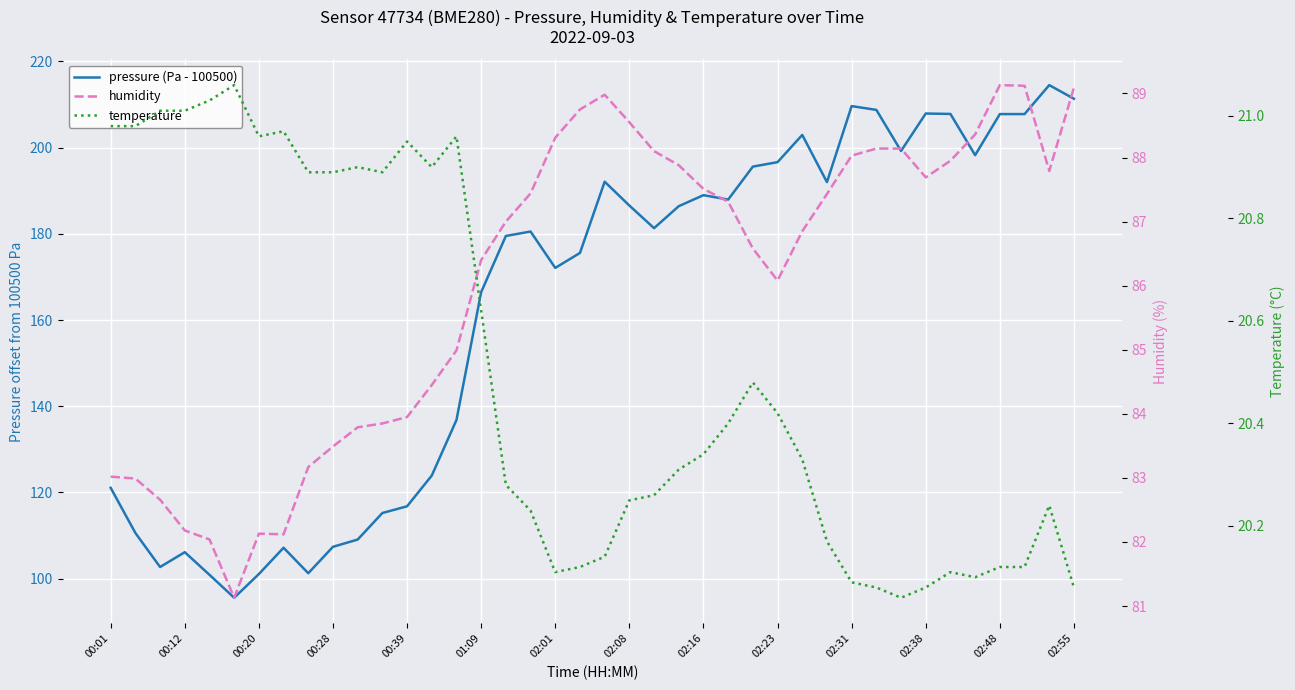

Does the chart display data point markers on the line(s)?

No